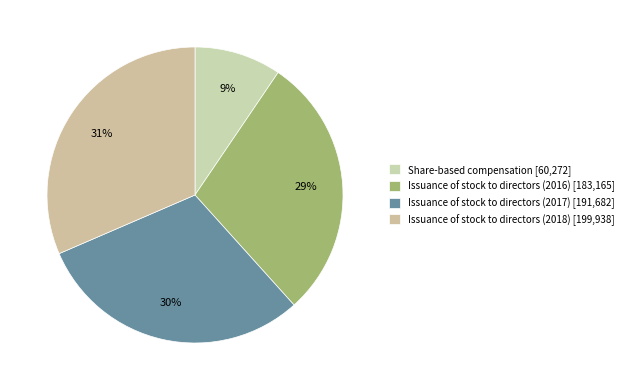

Which has a higher value, Issuance of stock to directors (2016) or Issuance of stock to directors (2018)?

Issuance of stock to directors (2018)